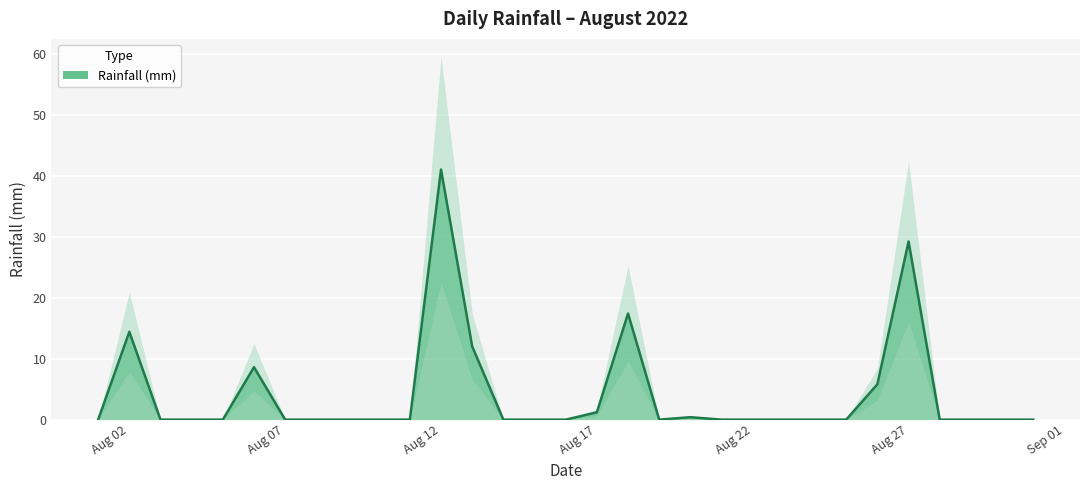

What is the average value?

4.2